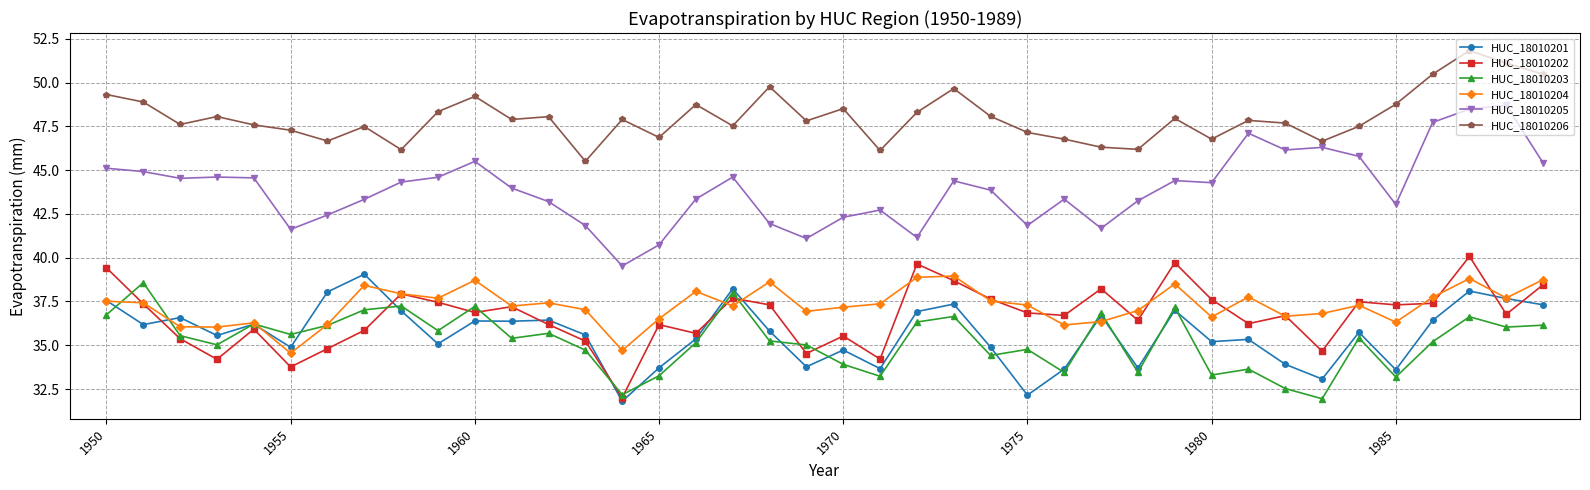

Which series ends up on top after the final intersection of HUC_18010201 and HUC_18010202?

HUC_18010202